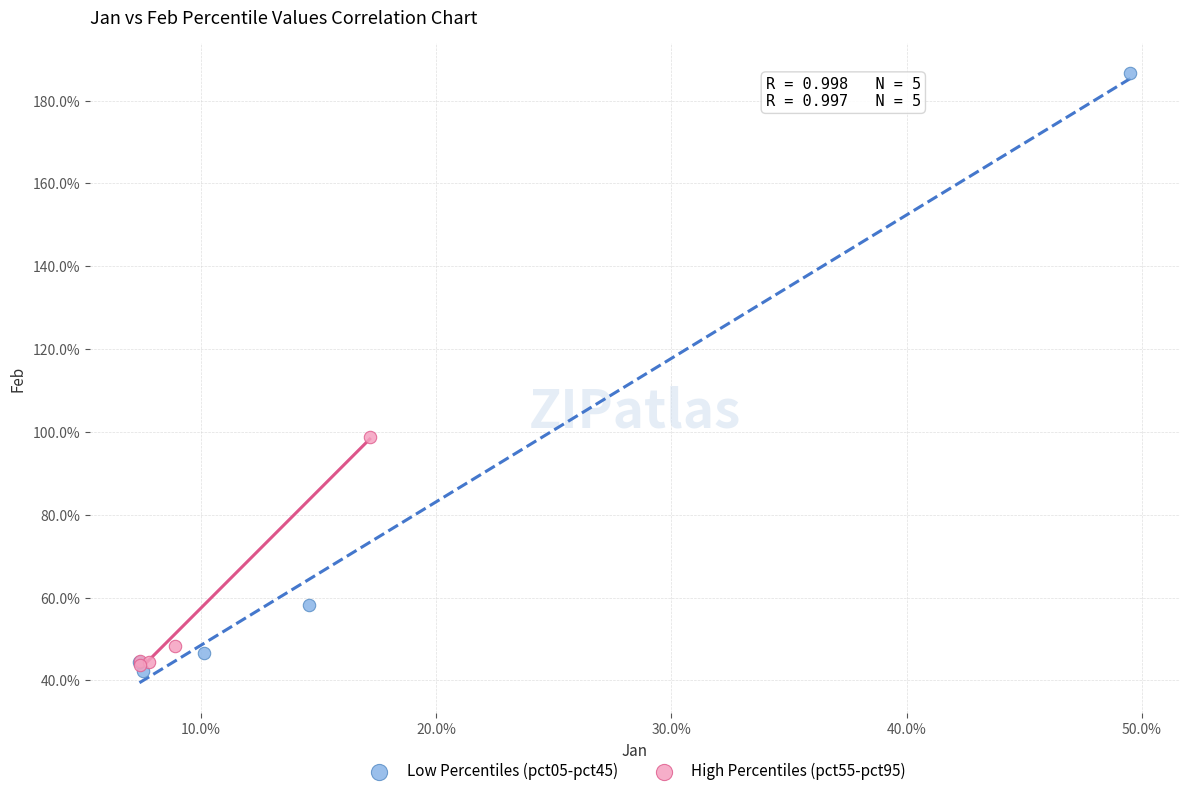

Which series contains the lowest Y value?

Low Percentiles (pct05-pct45)